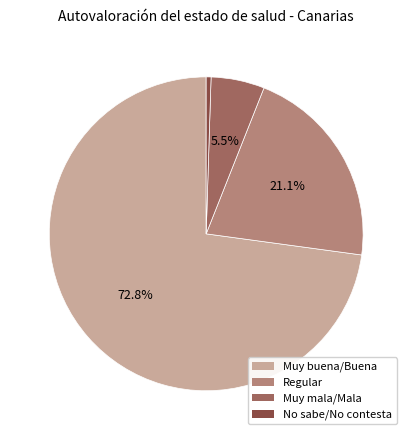

Rank the categories by value from lowest to highest.

No sabe/No contesta, Muy mala/Mala, Regular, Muy buena/Buena